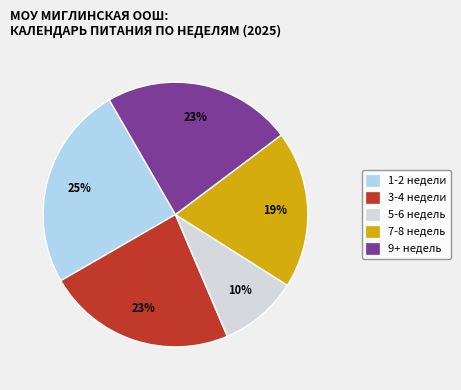

To the nearest percent, what is the difference between the 1-2 недели and 9+ недель slice percentages?

2%